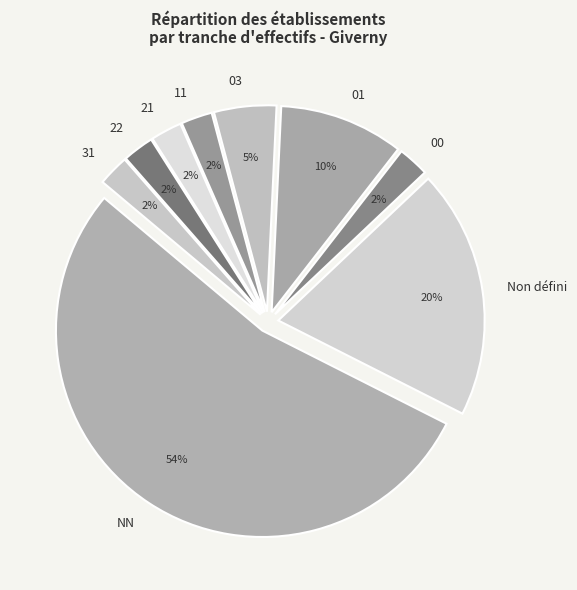

To the nearest percent, what percentage of the pie is 22?

2%